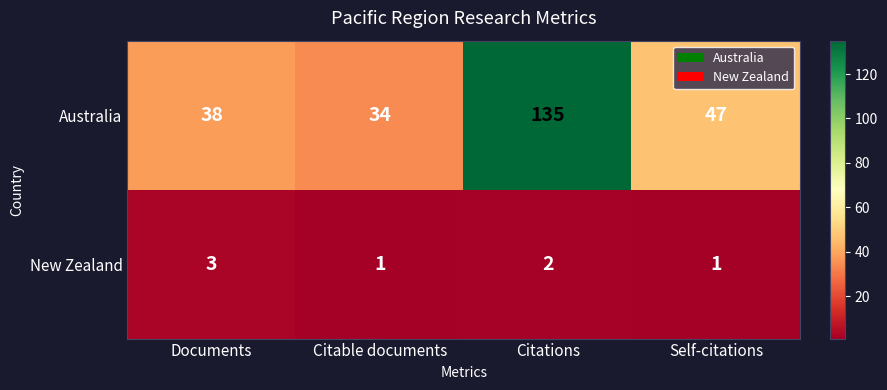

What is the sum of the Australia values at Citable documents and Citations?

169